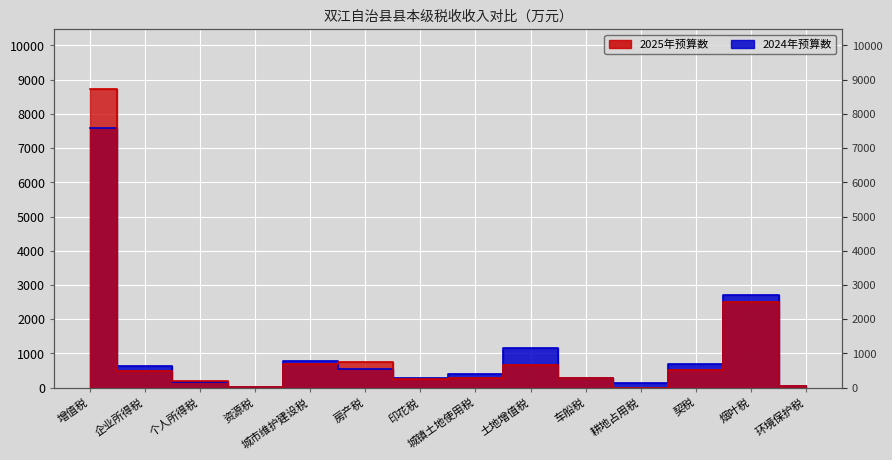

Which series changed the most between 资源税 and 房产税?

2025年预算数